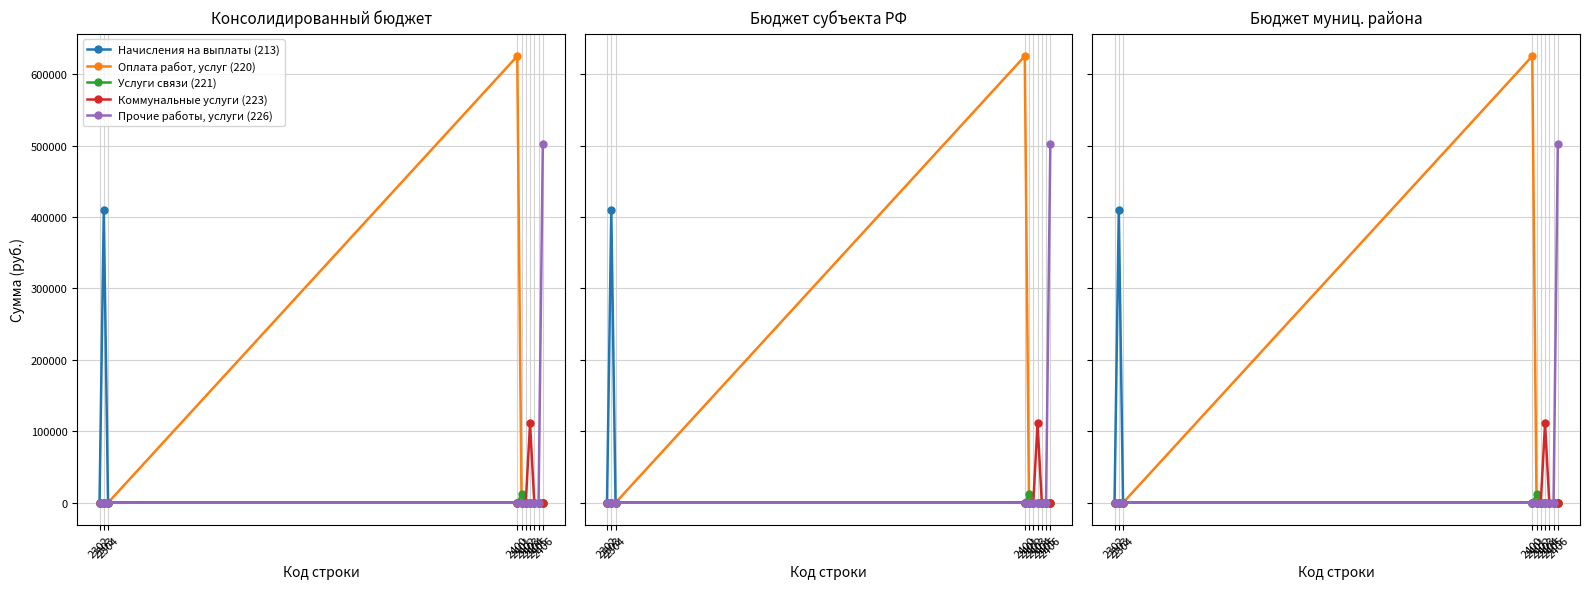

True or false: Оплата работ, услуг (220) and Прочие работы, услуги (226) intersect in this chart.

False